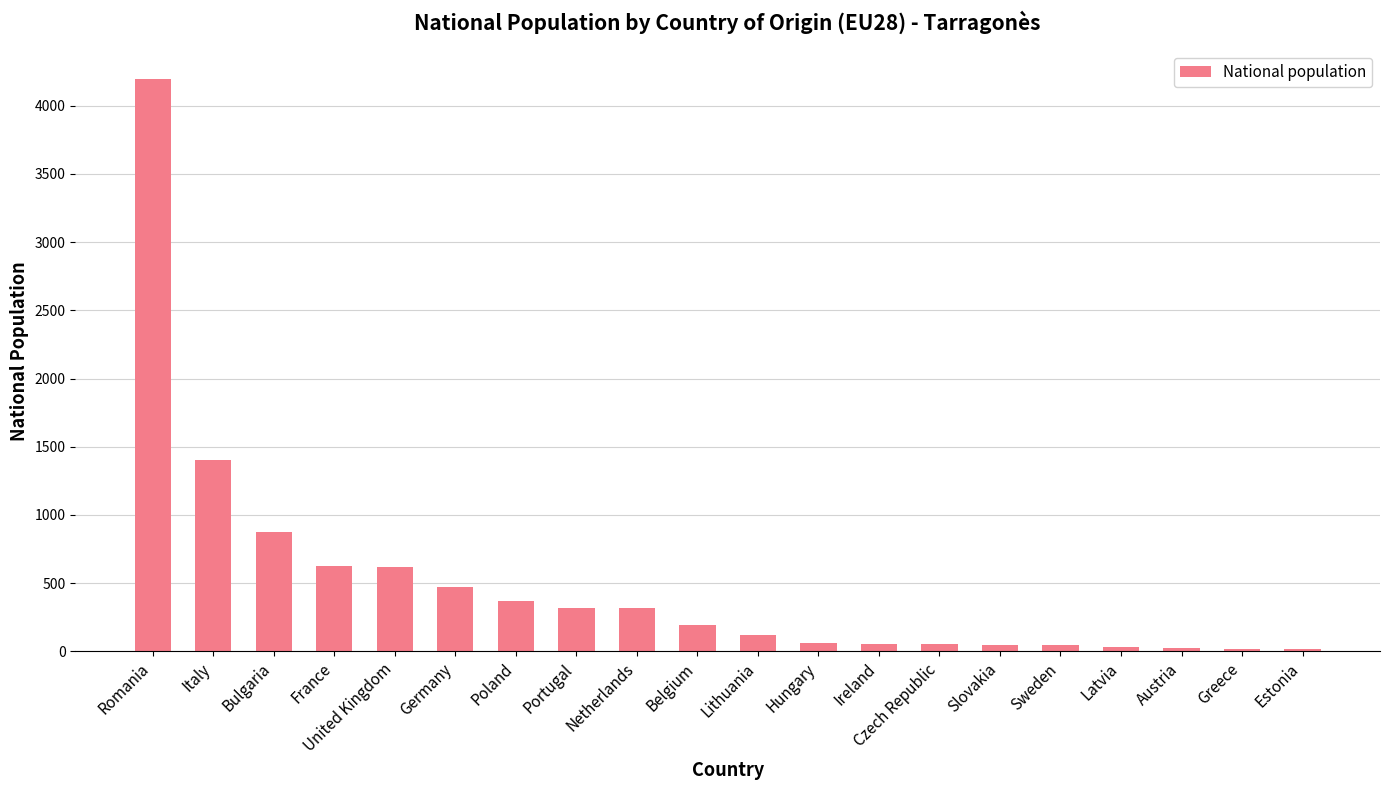

Approximately how many times larger is the value at Hungary compared to Austria?

2.6